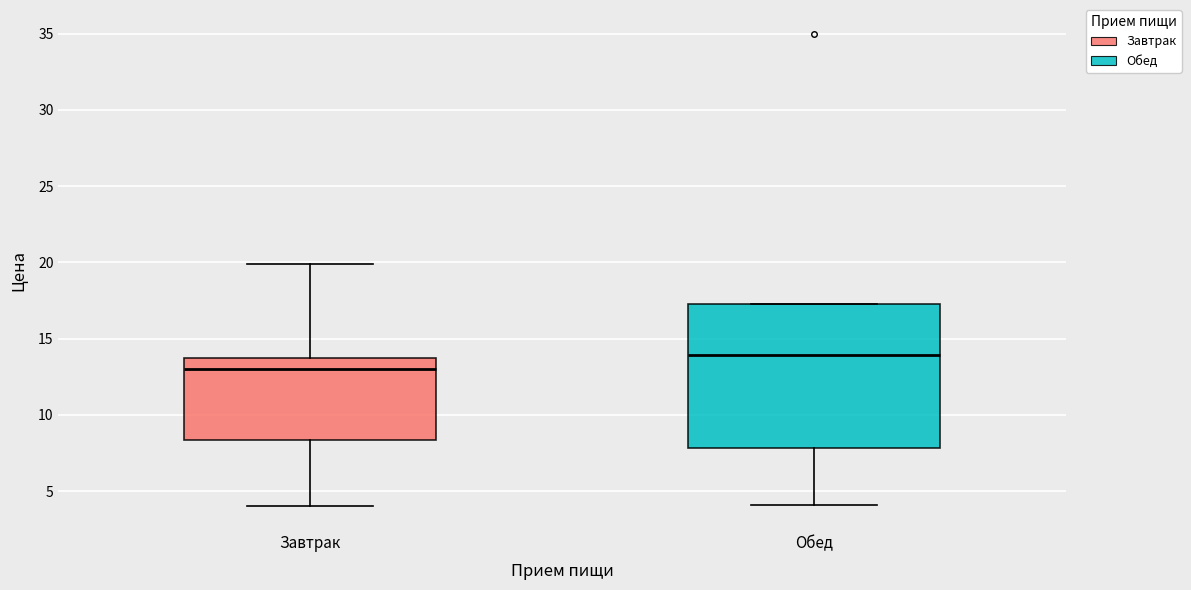

Which box's median line is the highest?

Обед